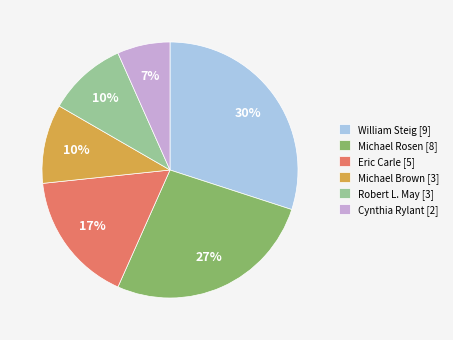

Combined, do Cynthia Rylant and William Steig account for over 50%?

No